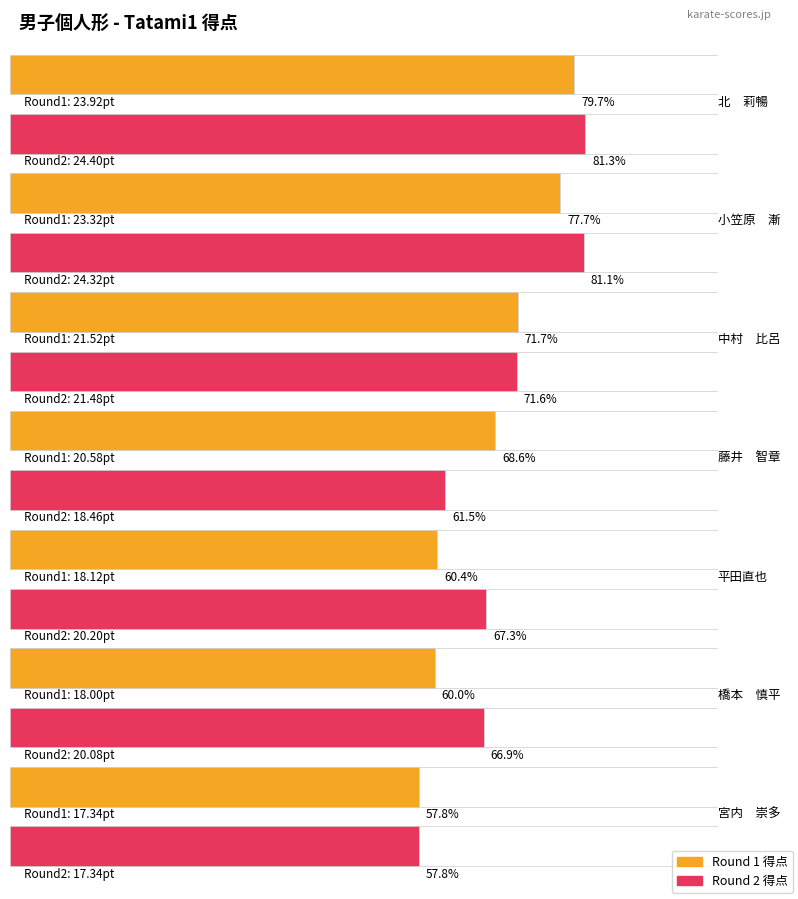

What is the minimum value shown in the chart?

17.3